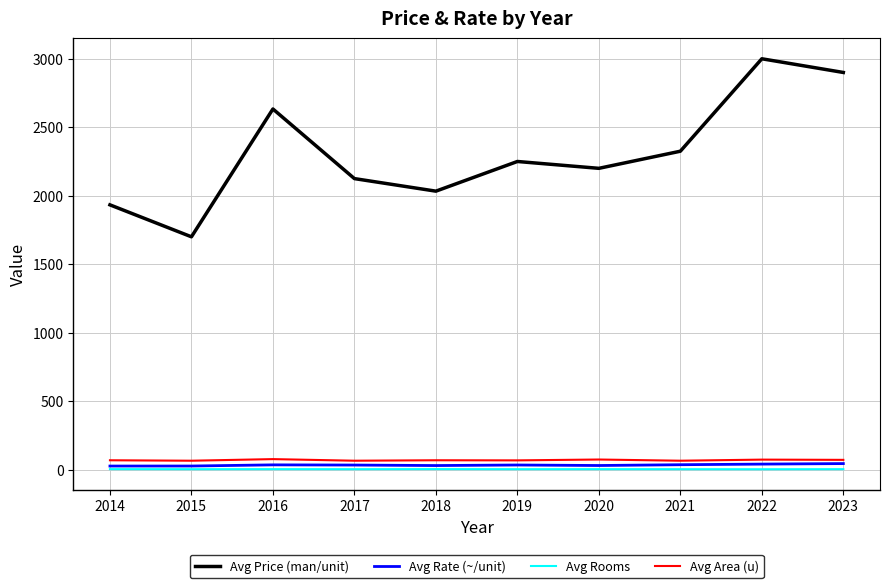

What is the average value of the Avg Rooms series?

3.2